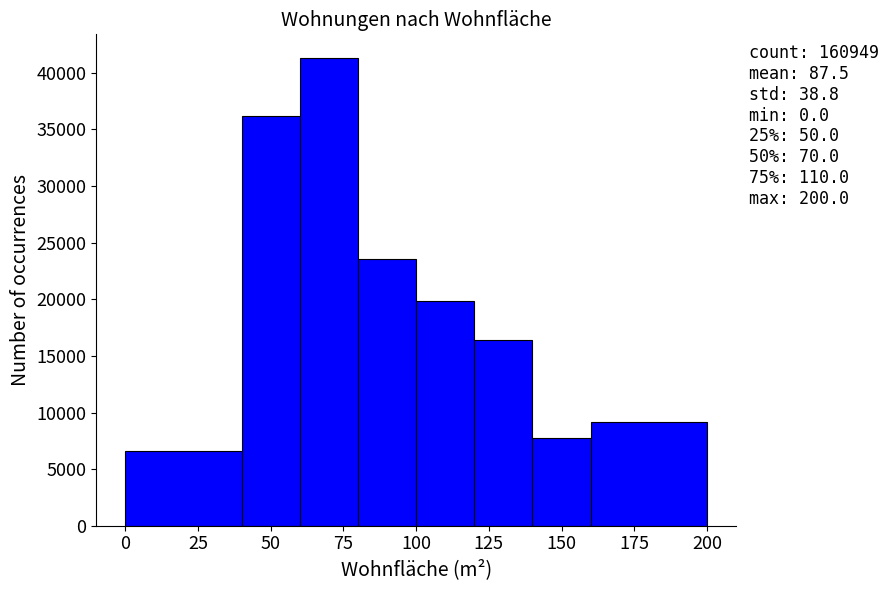

Which range on the x-axis has the tallest bar?

60 to 80